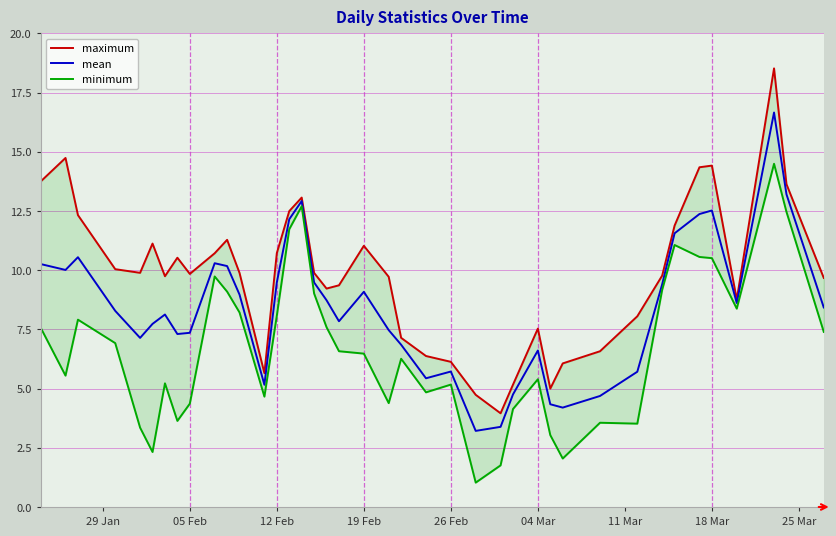

True or false: minimum and mean cross at least once.

False